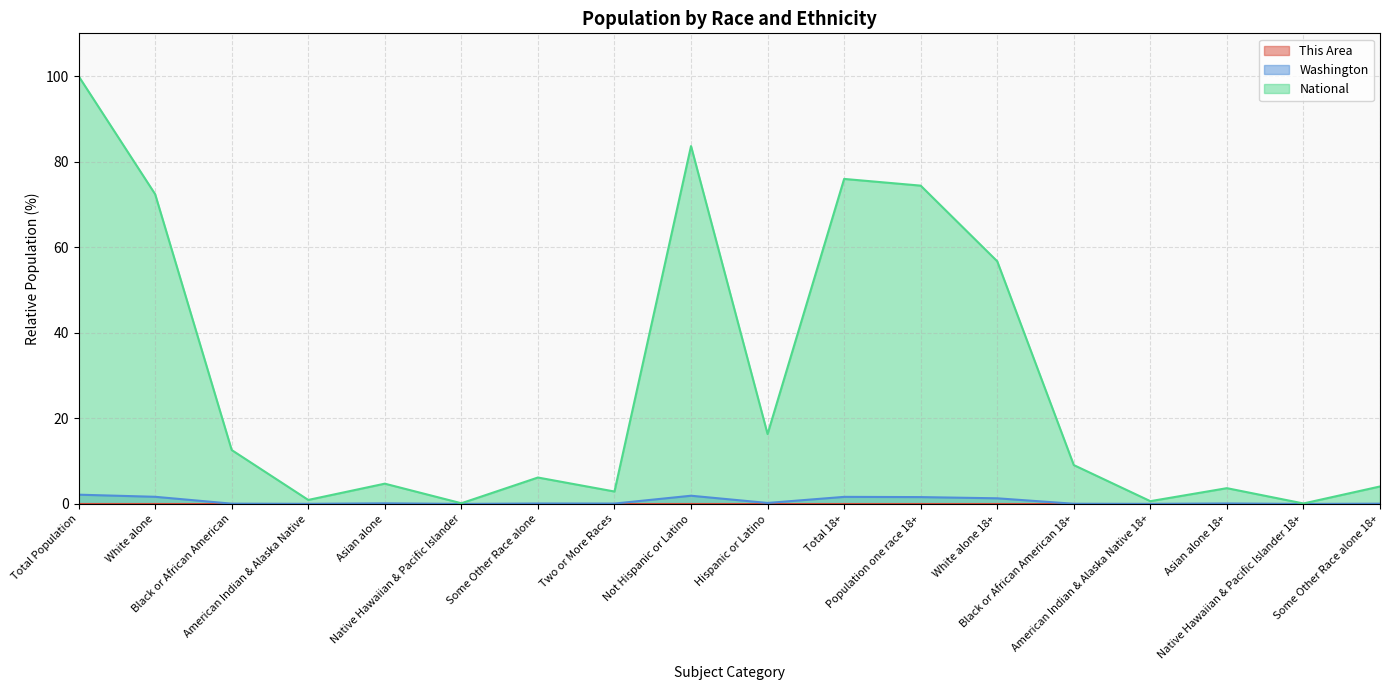

What is the label of the 14th point from the right?

Asian alone